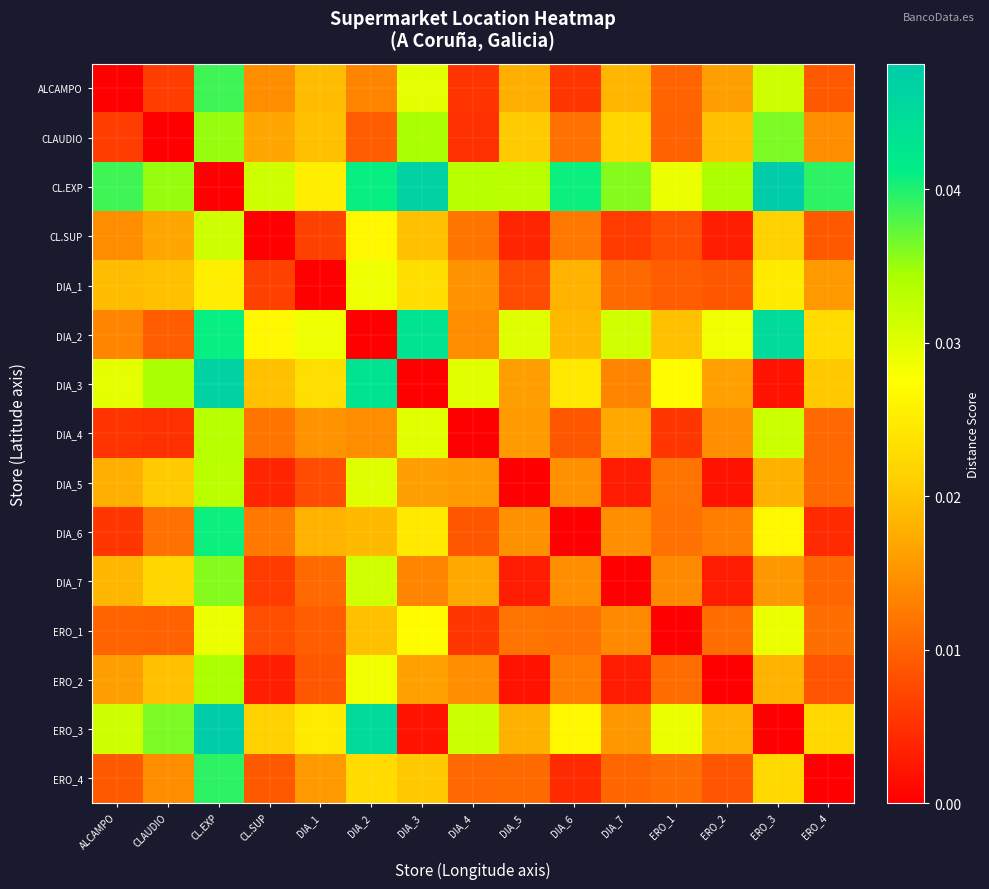

List the series in order of their peak value, highest first.

CL.EXP, ERO_3, DIA_3, DIA_2, DIA_6, ERO_4, ALCAMPO, CLAUDIO, DIA_7, ERO_2, DIA_4, DIA_5, CL.SUP, ERO_1, DIA_1